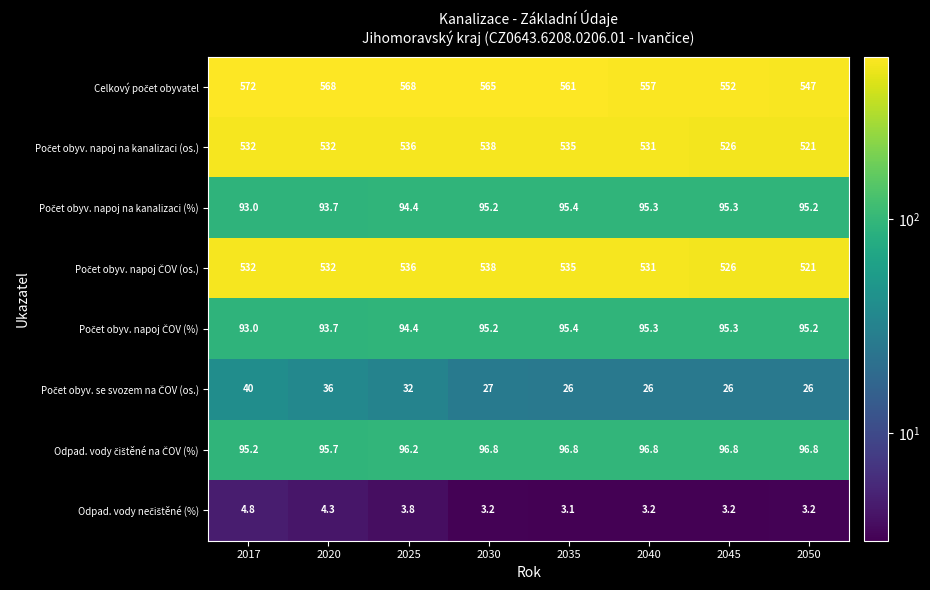

Which label corresponds to the smallest value in the chart?

2035